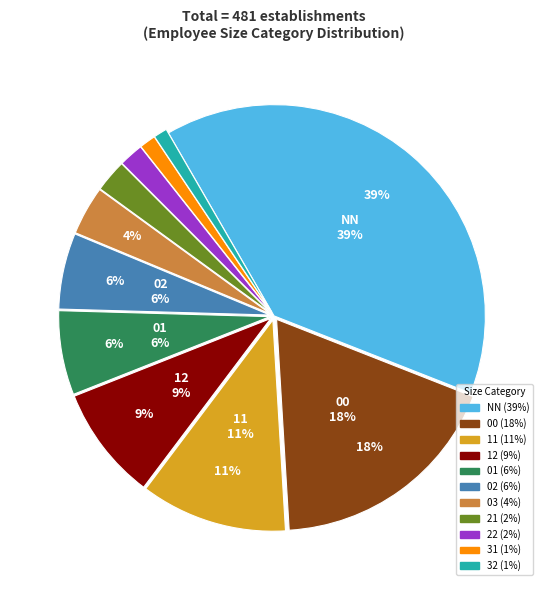

How many segments does this pie chart have?

11